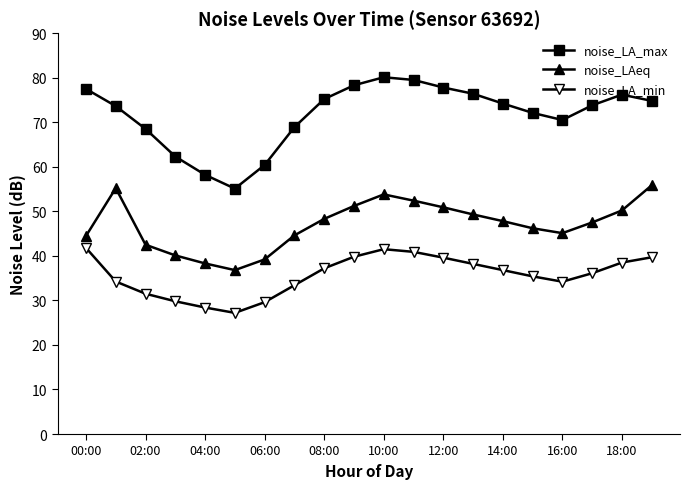

True or false: noise_LA_max and noise_LA_min intersect in this chart.

False